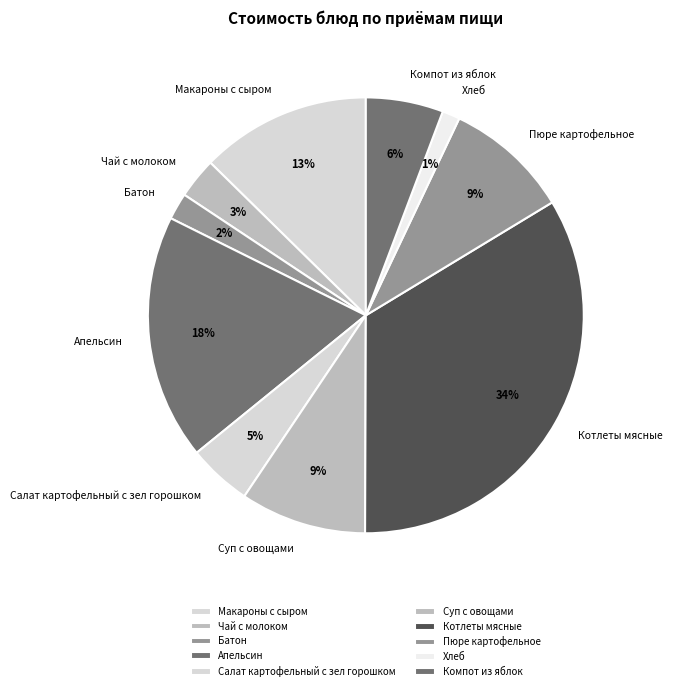

Approximately how many times larger is the value at Батон compared to Макароны с сыром?

0.2